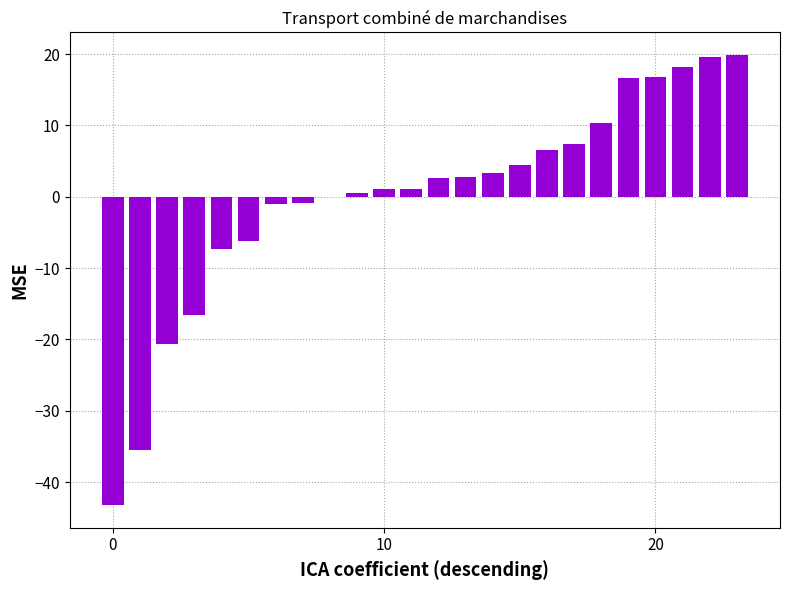

How many data points does each series have?

24